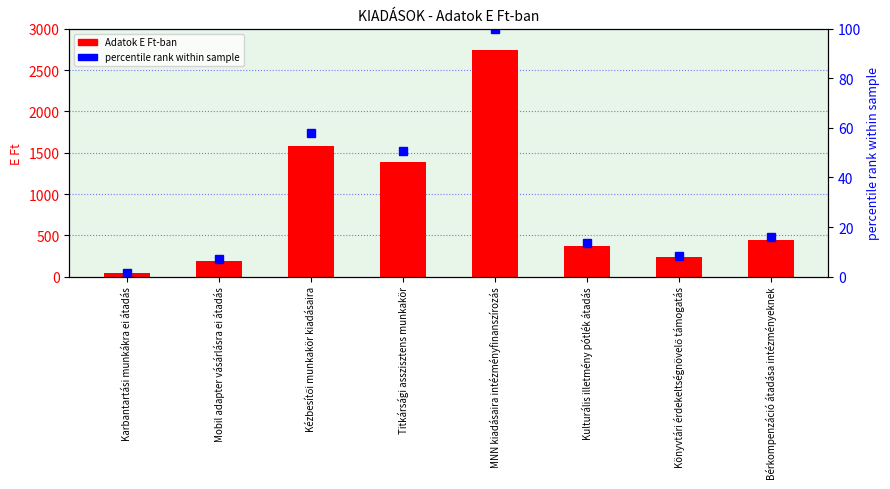

Reading left to right, what are all the values shown in this chart?

Adatok E Ft-ban: Karbantartási munkákra ei átadás=44.0	Mobil adapter vásárlásra ei átadás=191.0	Kézbesítői munkakör kiadásaira=1586.0	Titkársági asszisztens munkakör=1388.0	MNN kiadásaira intézményfinanszírozás=2737.0	Kulturális illetmény pótlék átadás=372.0	Könyvtári érdekeltségnövelő támogatás=232.0	Bérkompenzáció átadása intézményeknek=438.0
percentile rank within sample: Karbantartási munkákra ei átadás=1.6	Mobil adapter vásárlásra ei átadás=7.0	Kézbesítői munkakör kiadásaira=57.9	Titkársági asszisztens munkakör=50.7	MNN kiadásaira intézményfinanszírozás=100.0	Kulturális illetmény pótlék átadás=13.6	Könyvtári érdekeltségnövelő támogatás=8.5	Bérkompenzáció átadása intézményeknek=16.0